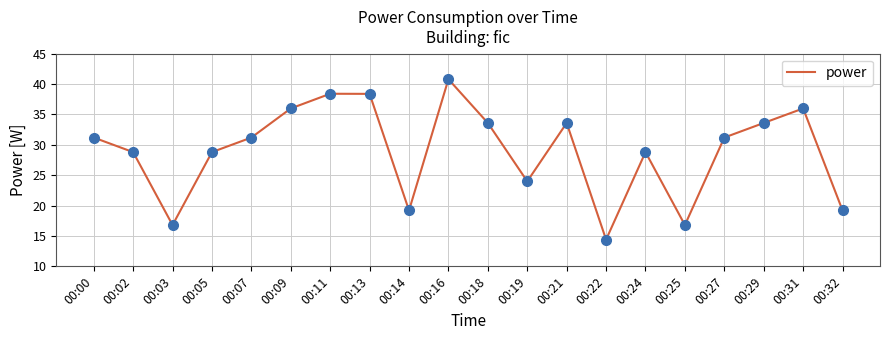

Approximately how many times larger is the value at 00:07 compared to 00:02?

1.1